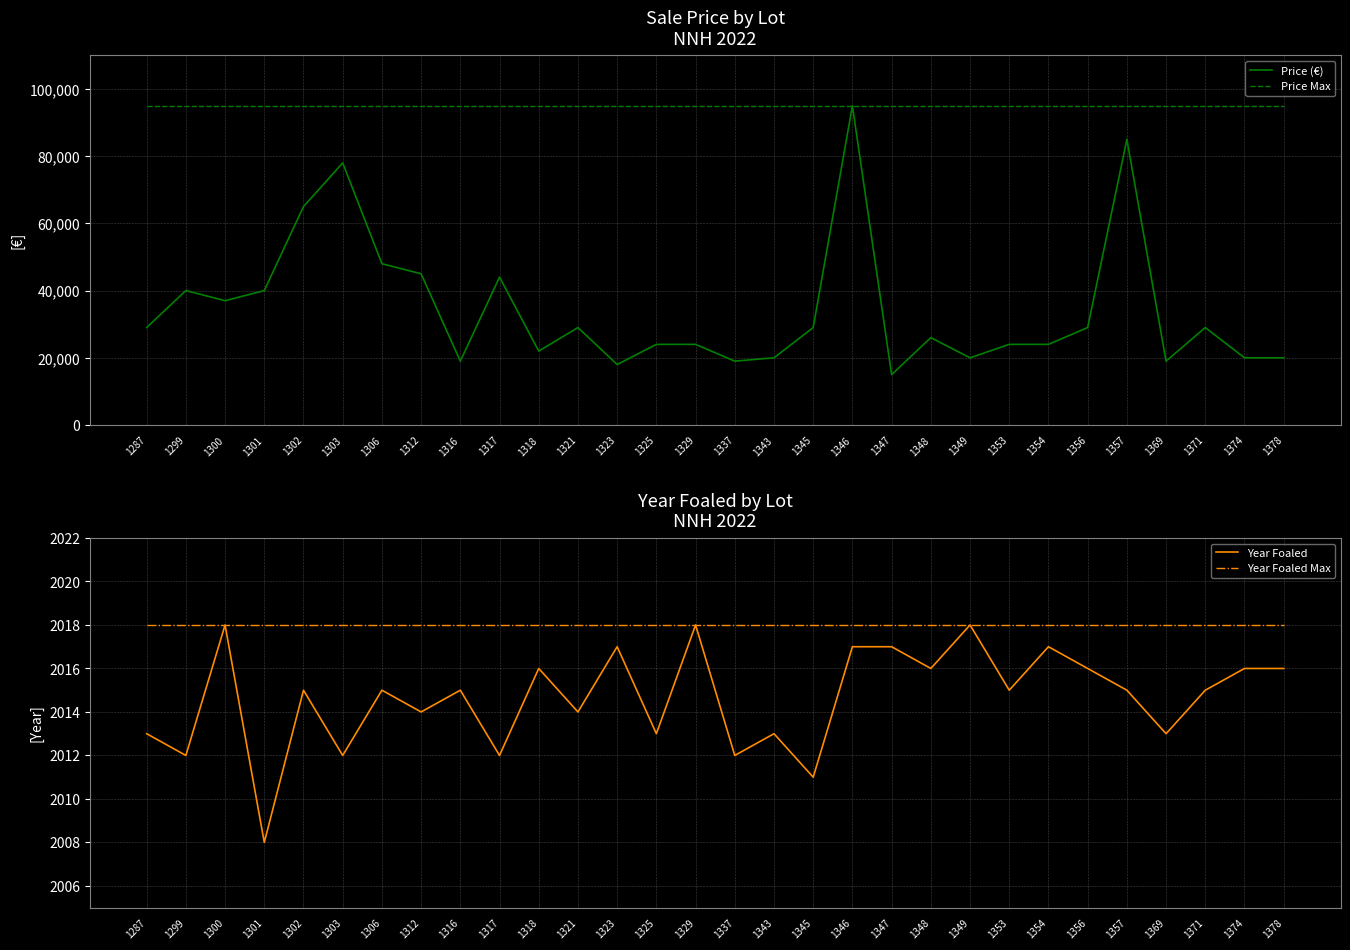

Which series has the widest spread of values?

Price (€)